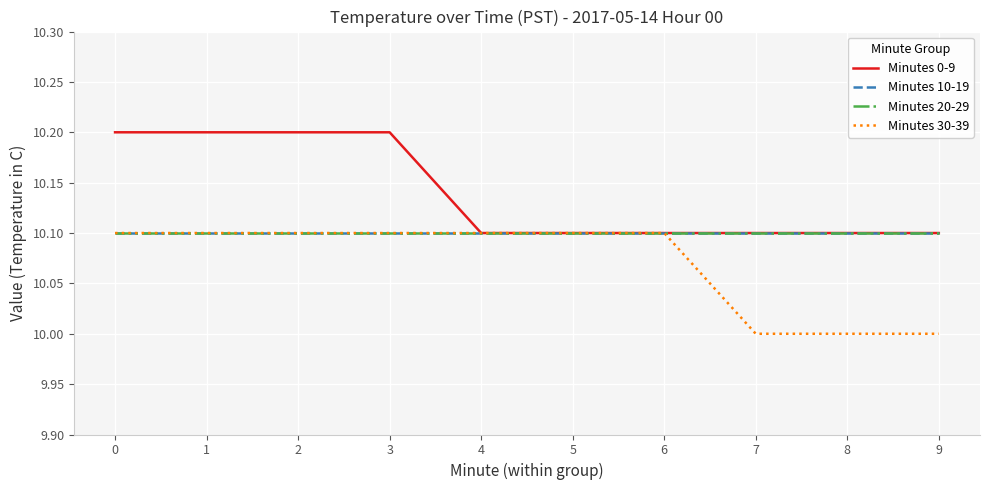

What is the highest value of the Minutes 10-19 series?

10.1